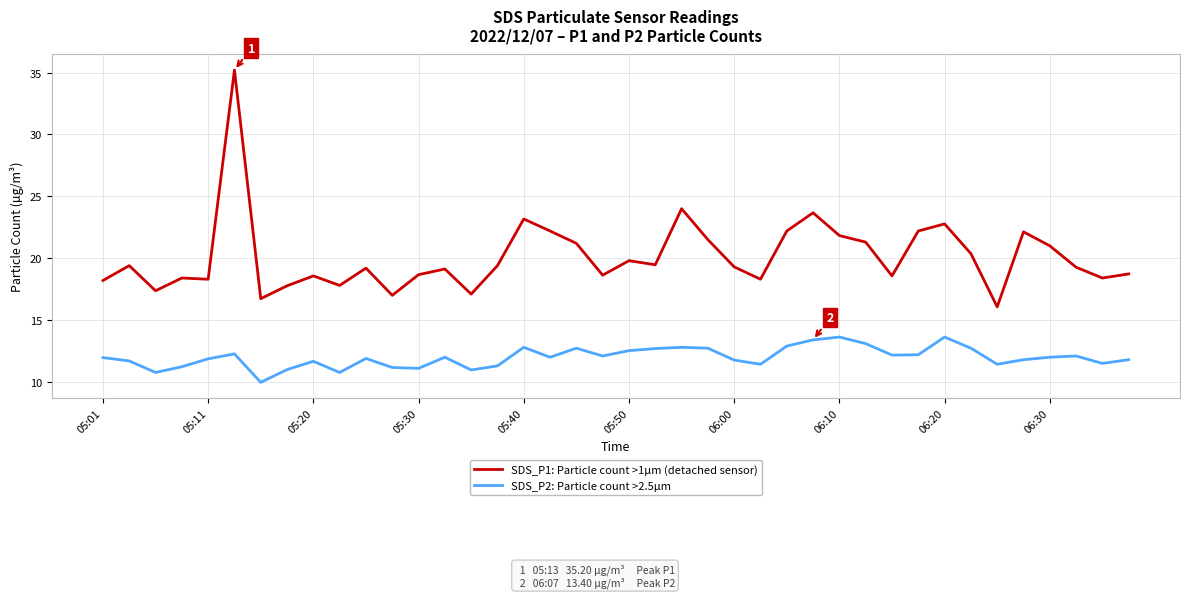

List the series in order of their peak value, lowest first.

SDS_P2: Particle count >2.5µm, SDS_P1: Particle count >1µm (detached sensor)